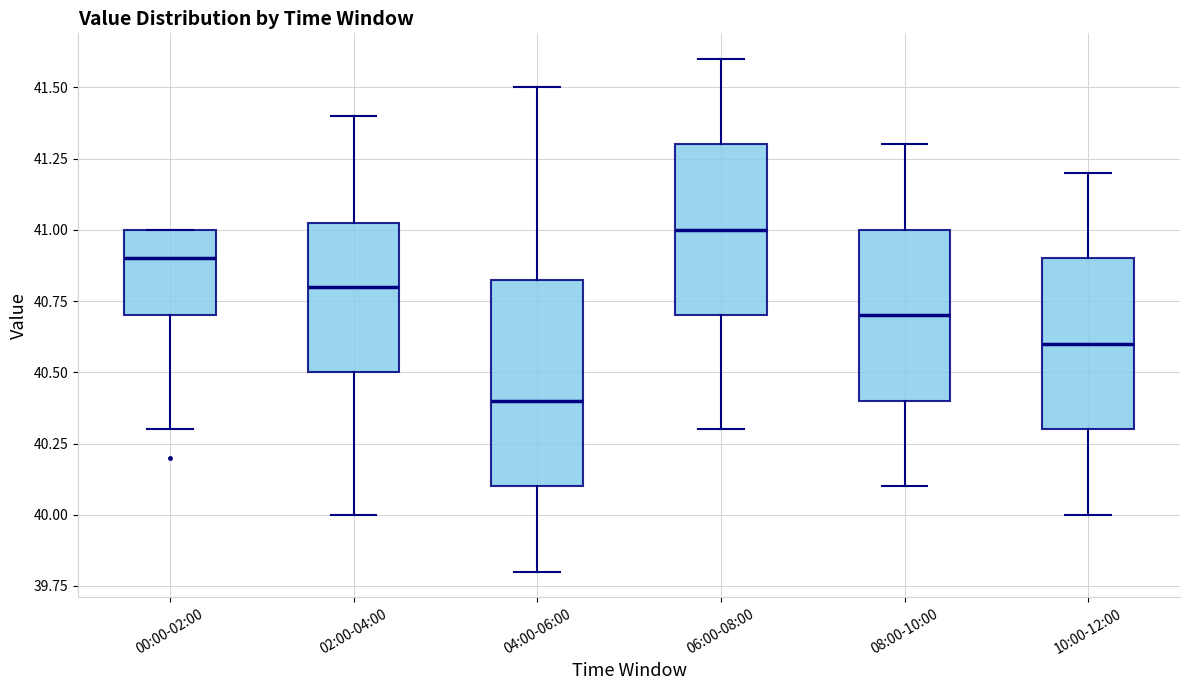

Where does the median line of the box for 08:00-10:00 sit on the y-axis? The values are not printed on the chart, so give them approximately, as read against the axis.

40.70